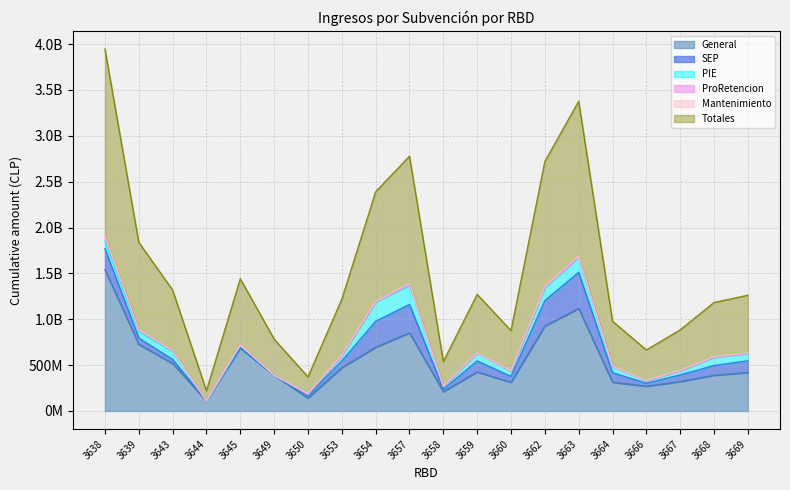

True or false: Totales and PIE intersect in this chart.

False